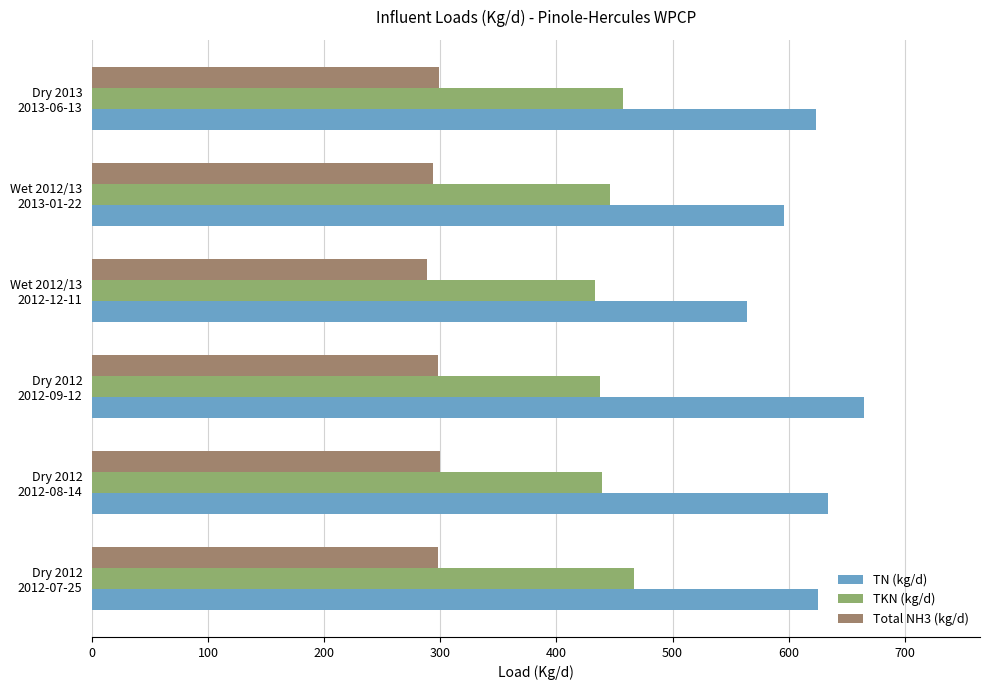

What are all the series names shown in the legend?

TN (kg/d), TKN (kg/d), Total NH3 (kg/d)